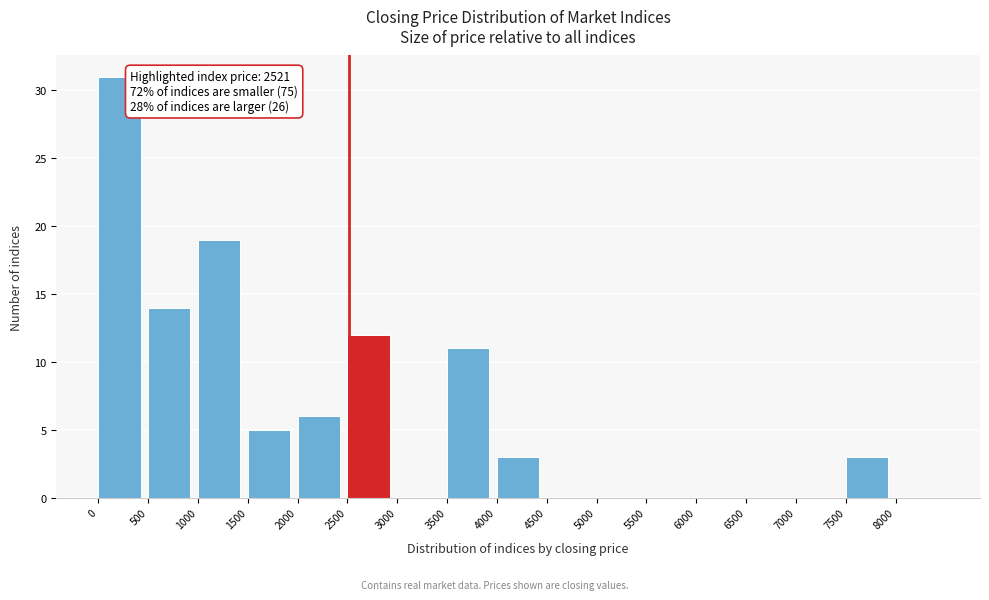

Over which range of the x-axis is the bar tallest?

0 to 500